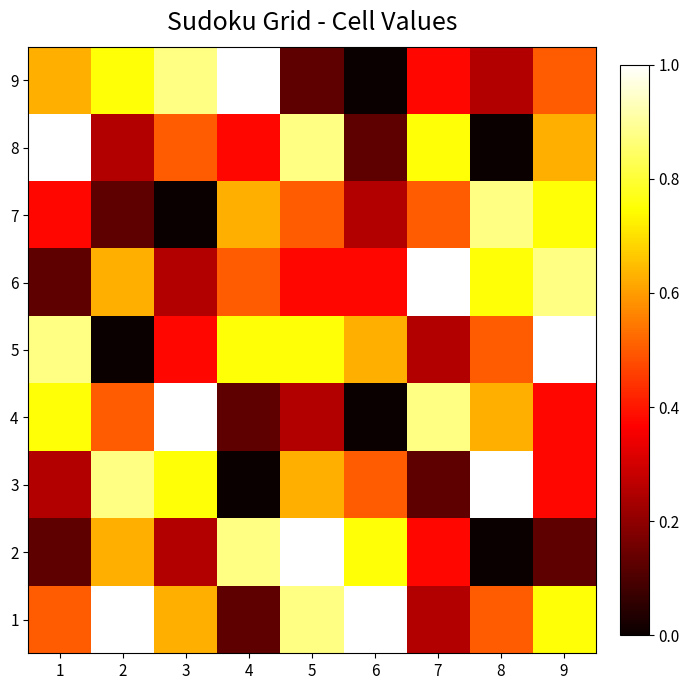

What is the total value across all series at 6?

3.6